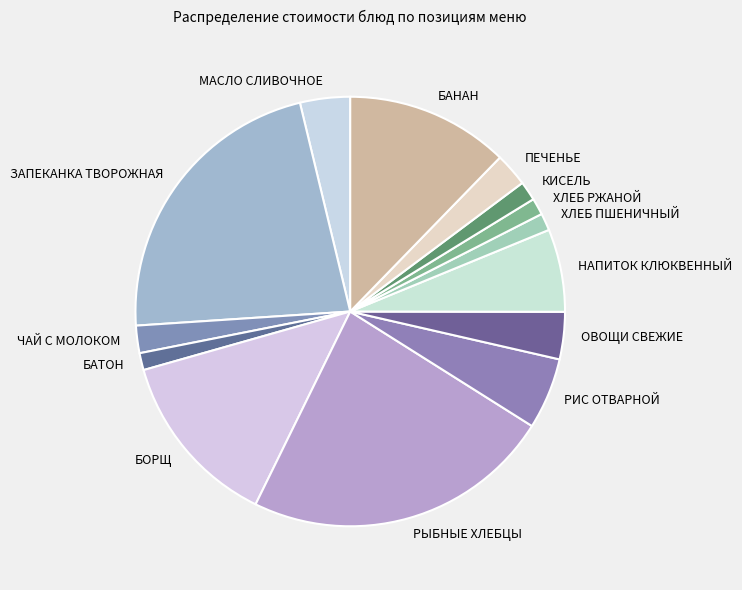

Combined, do ЧАЙ С МОЛОКОМ and НАПИТОК КЛЮКВЕННЫЙ account for over 50%?

No